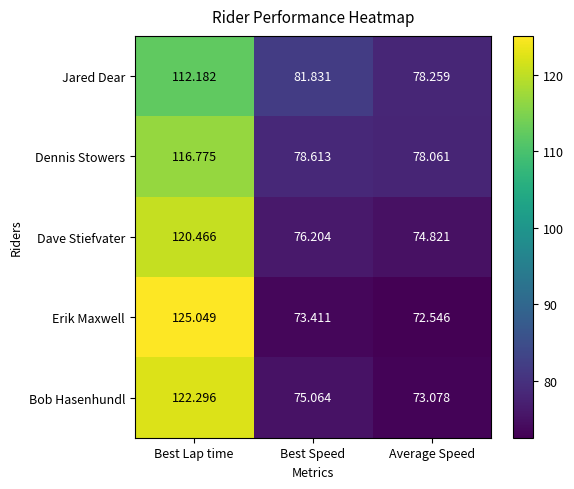

List the labels in order of Erik Maxwell value, largest first.

Best Lap time, Best Speed, Average Speed